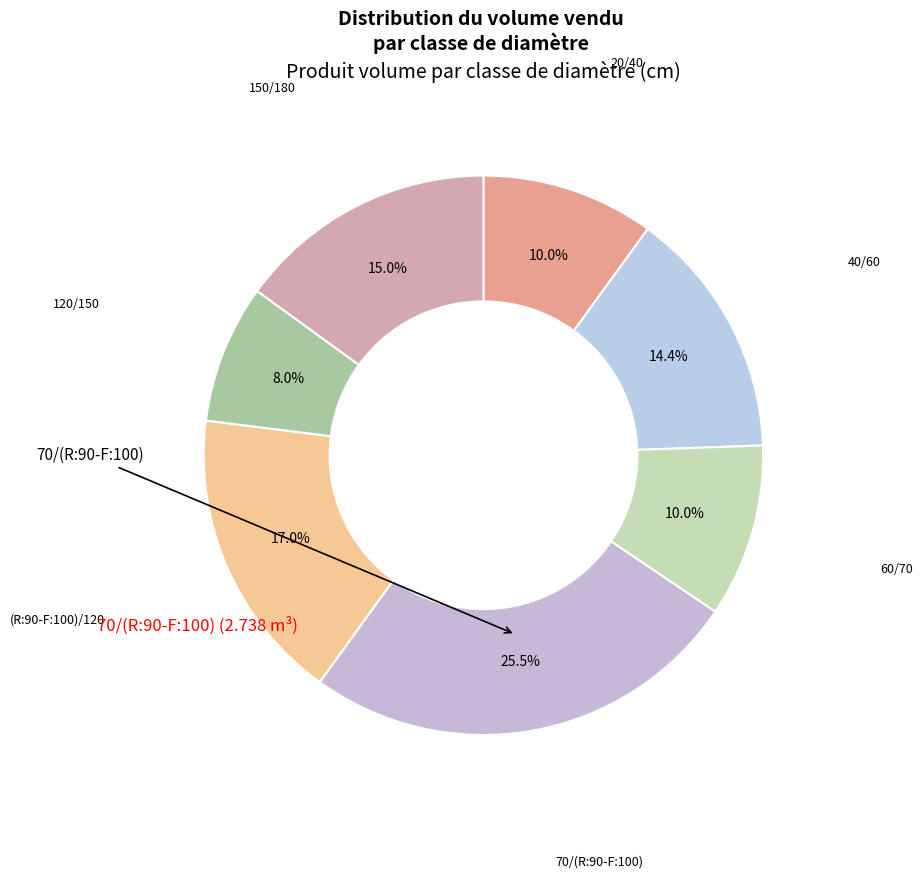

To the nearest percent, what is the average slice percentage?

14%